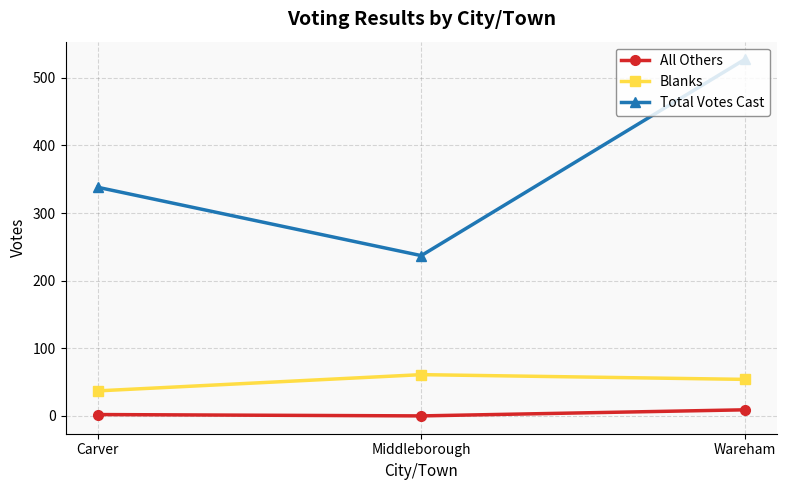

List the series in order of their peak value, highest first.

Total Votes Cast, Blanks, All Others